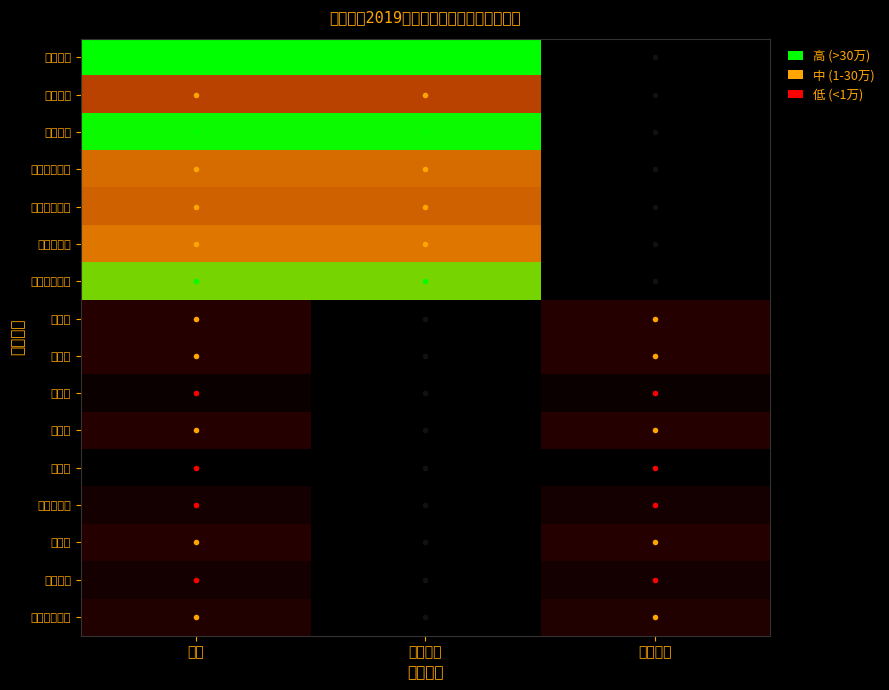

How many categories are shown in the chart?

3